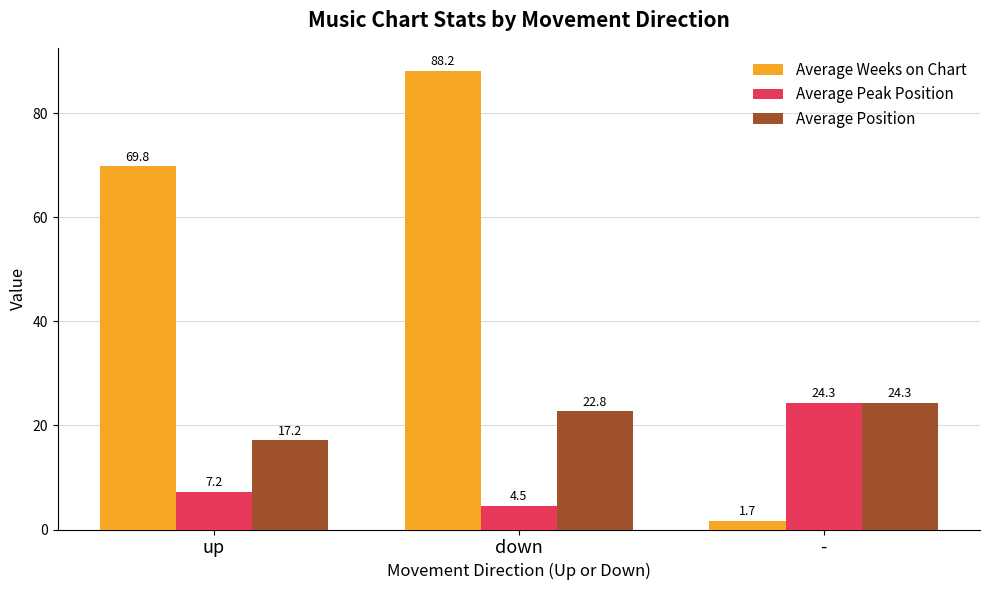

What is the highest value of the Average Peak Position series?

24.3